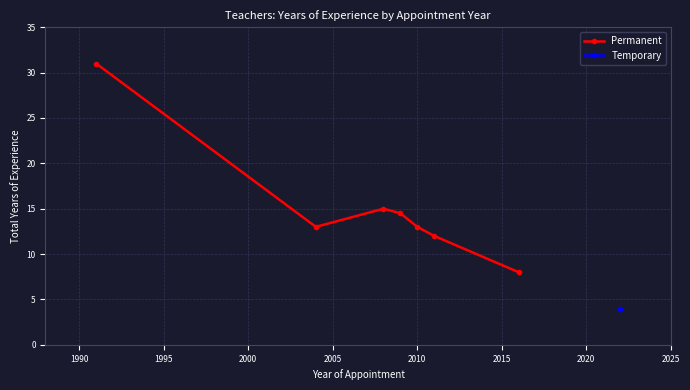

True or false: Permanent has more than 1 points higher than both neighbors.

False